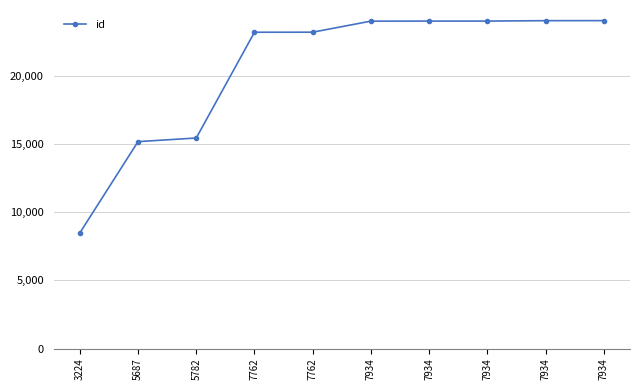

Count the number of categories in the chart.

10